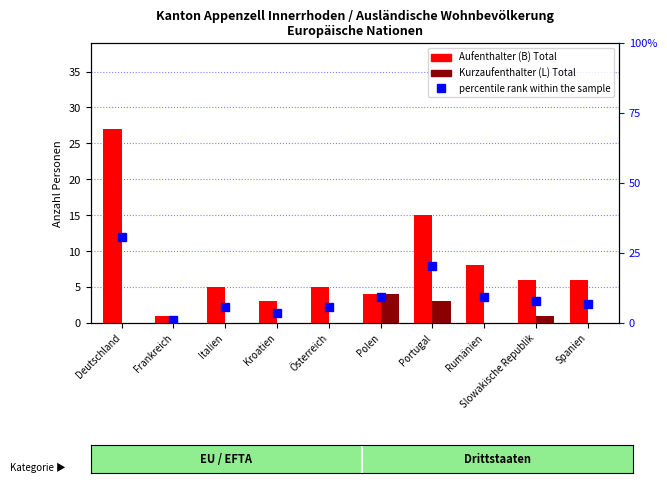

Does the chart contain stacked bars?

No